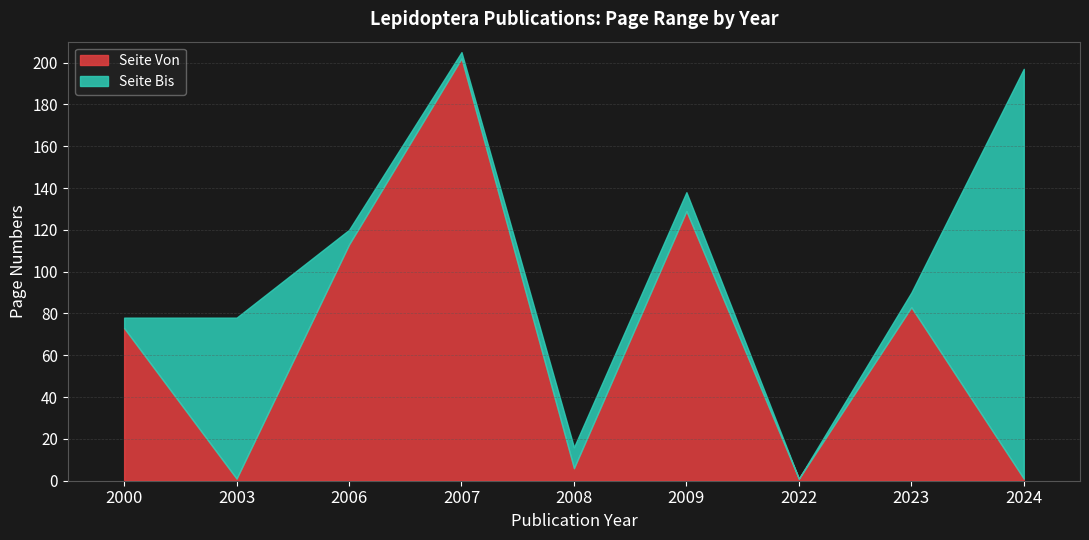

Rank the categories by Seite Bis value from highest to lowest.

2007, 2024, 2009, 2006, 2023, 2000, 2003, 2008, 2022